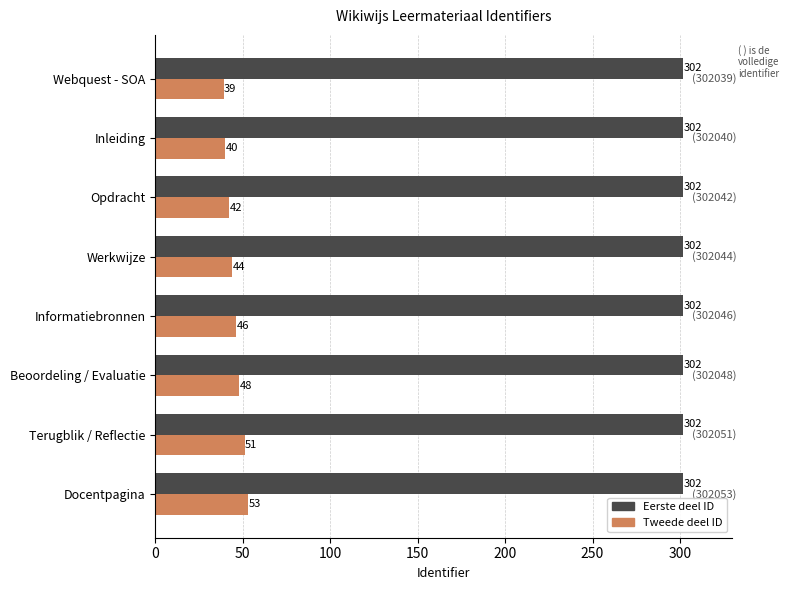

At which category is the sum across all series the highest?

Docentpagina